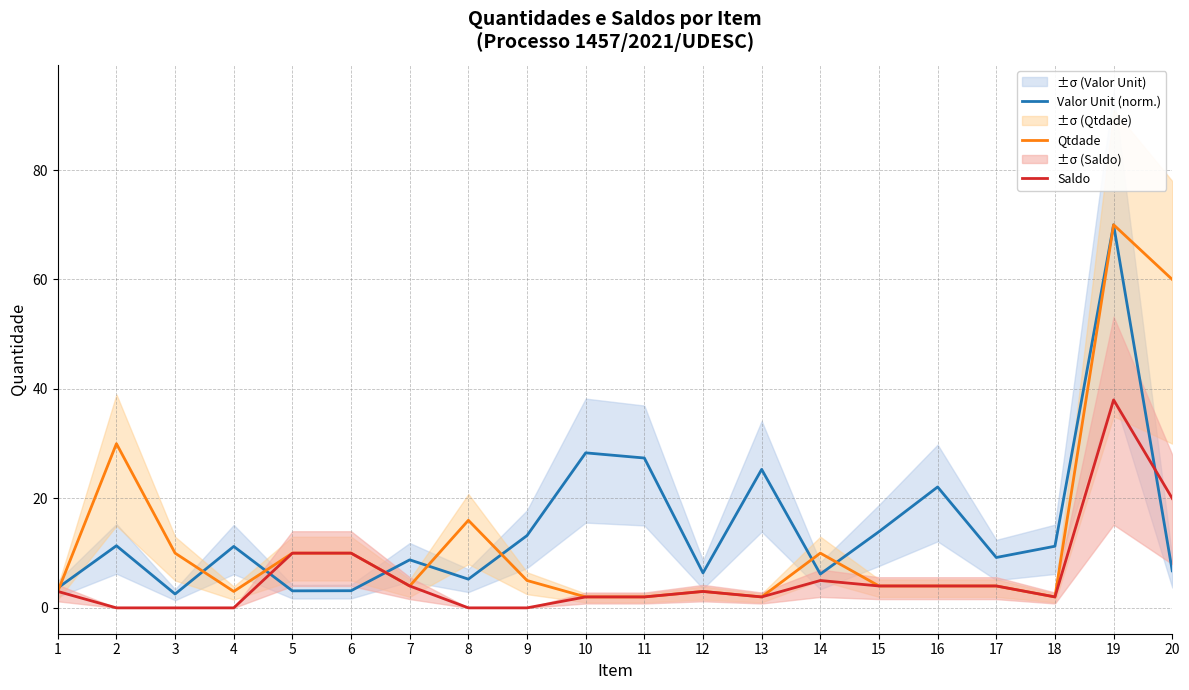

True or false: Saldo has a value of 1.9 at 12.

False